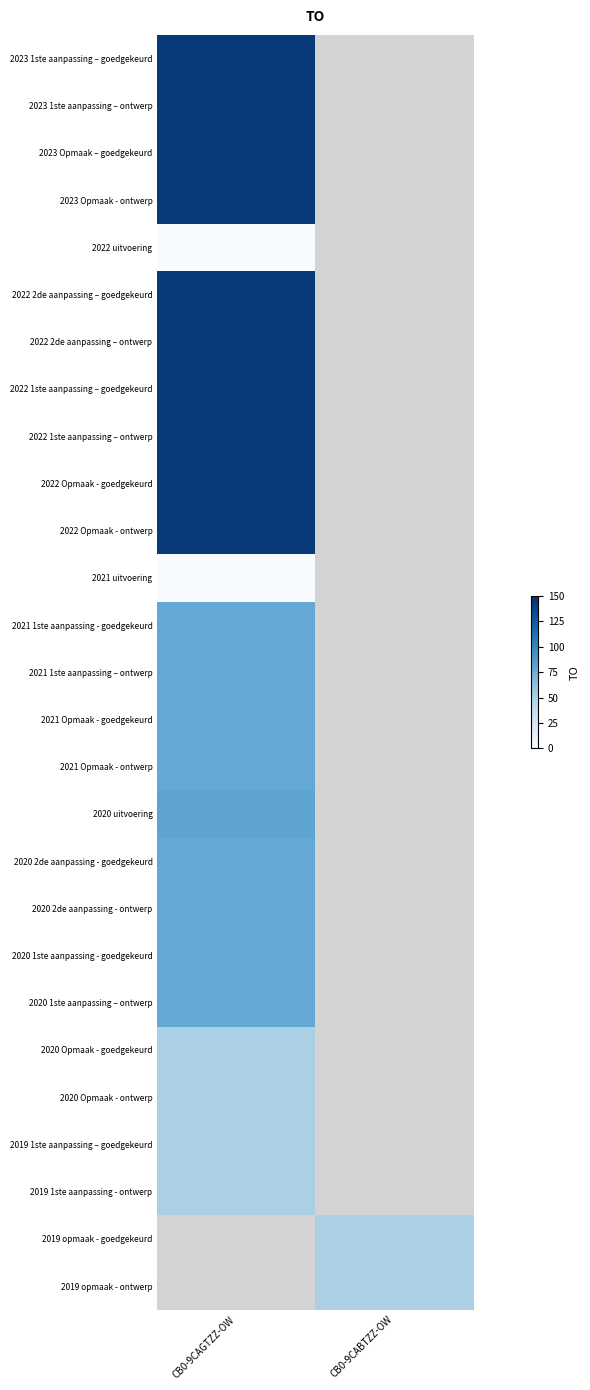

Where is 2022 2de aanpassing – goedgekeurd nearest to the value 144?

CB0-9CAGTZZ-OW